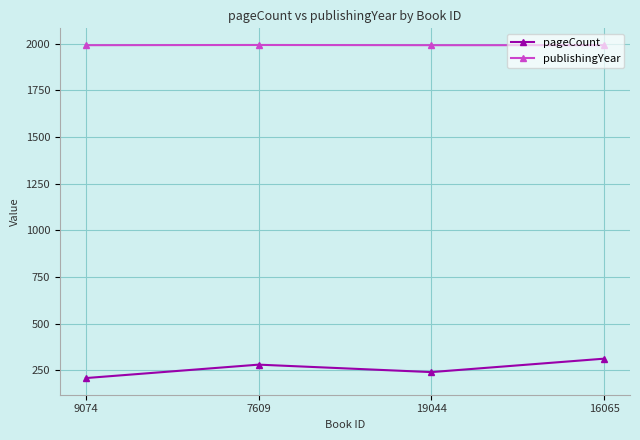

Rank the series by their maximum value, from highest to lowest.

publishingYear, pageCount